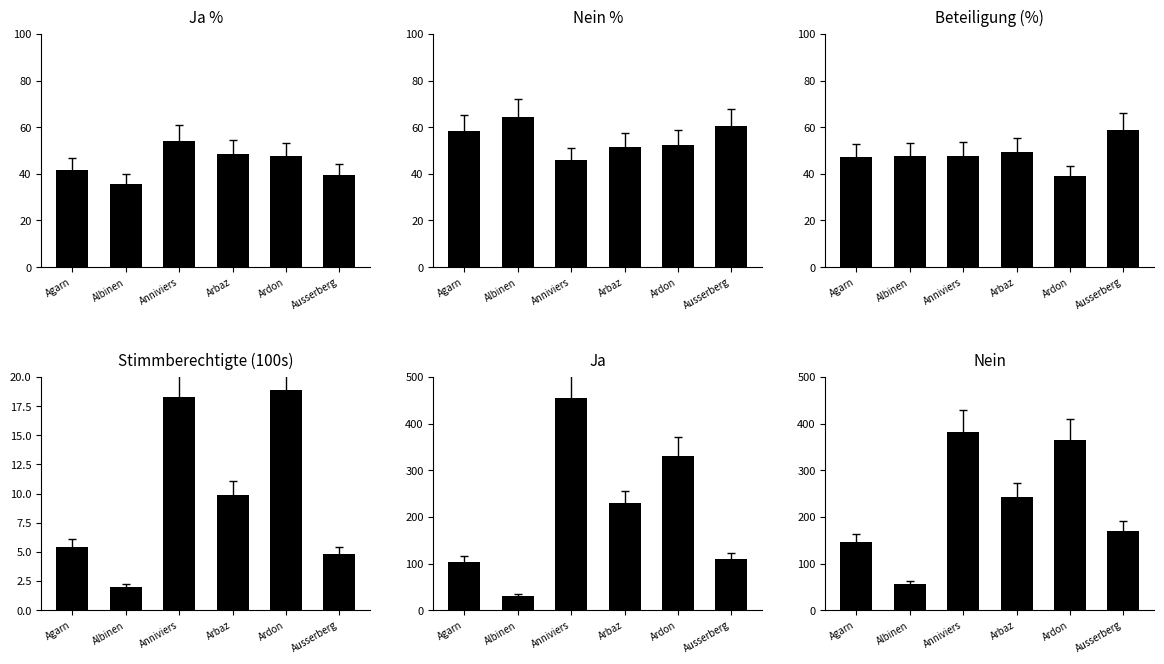

How many groups of bars are there?

6